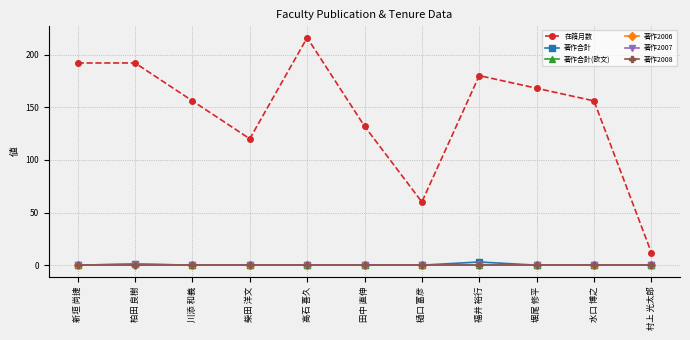

Rank the series by their maximum value, from lowest to highest.

著作2006, 著作2007, 著作2008, 著作合計(欧文), 著作合計, 在籍月数